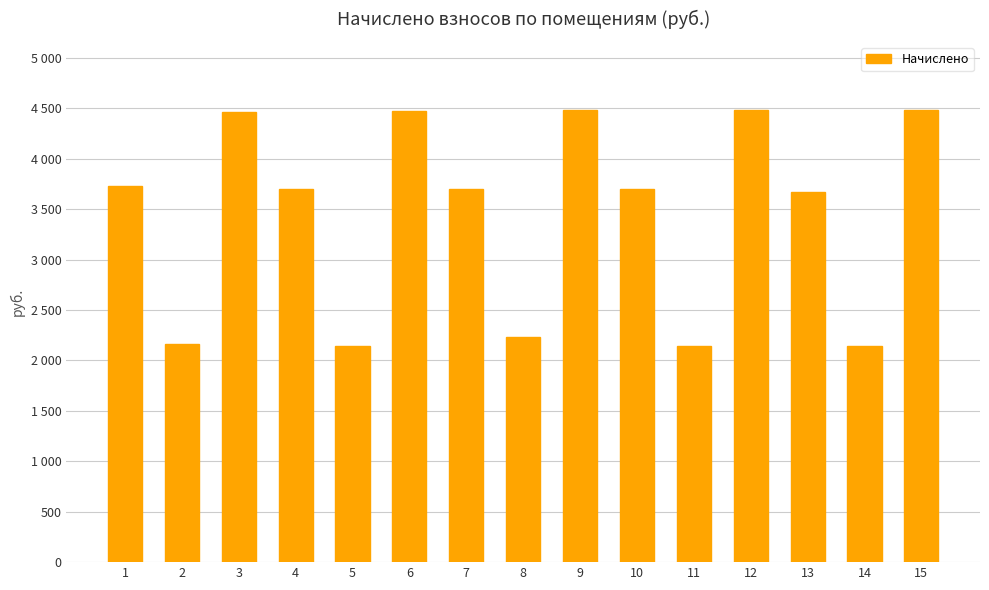

Rank the categories by value from highest to lowest.

9, 12, 15, 6, 3, 1, 7, 10, 4, 13, 8, 2, 5, 14, 11